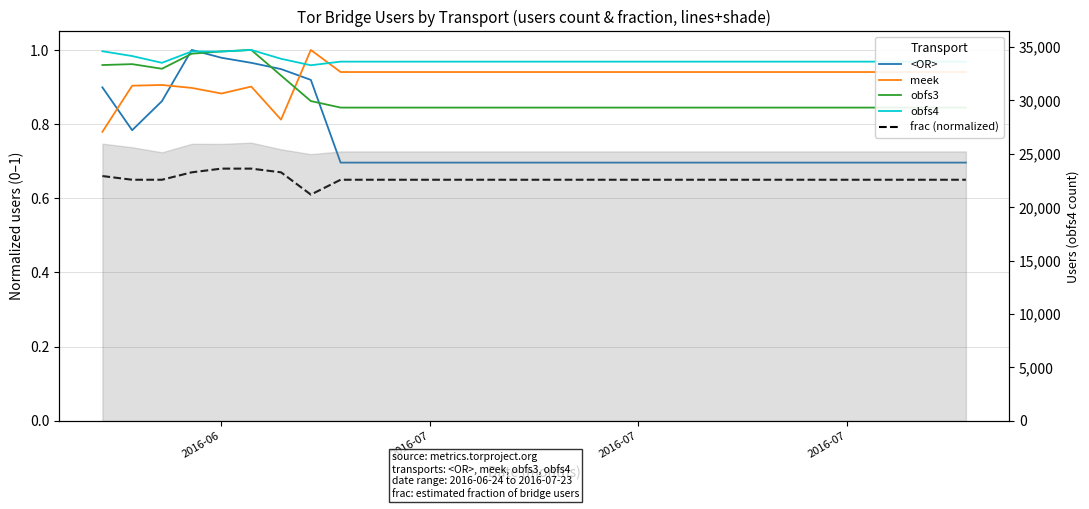

What is the highest value of the meek series?

1.0